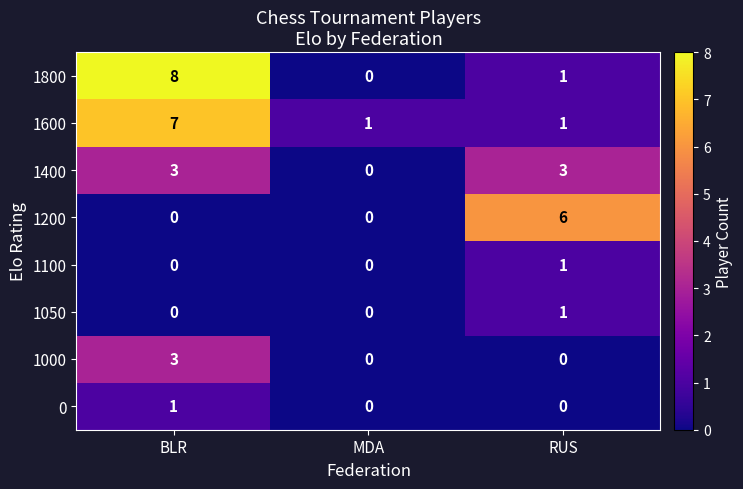

How many 1100 values are between 0 and 1?

3